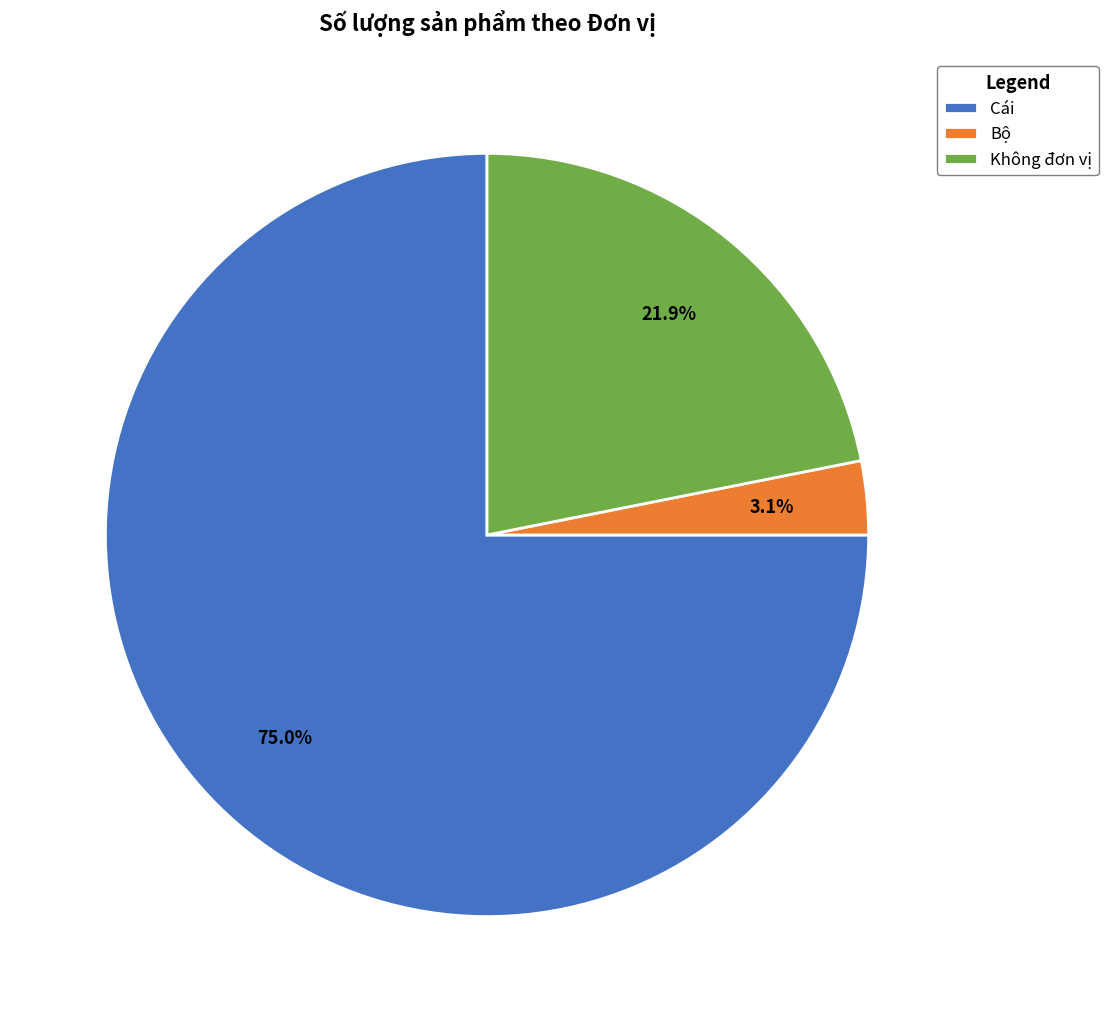

To the nearest percent, what is the average slice percentage?

33%